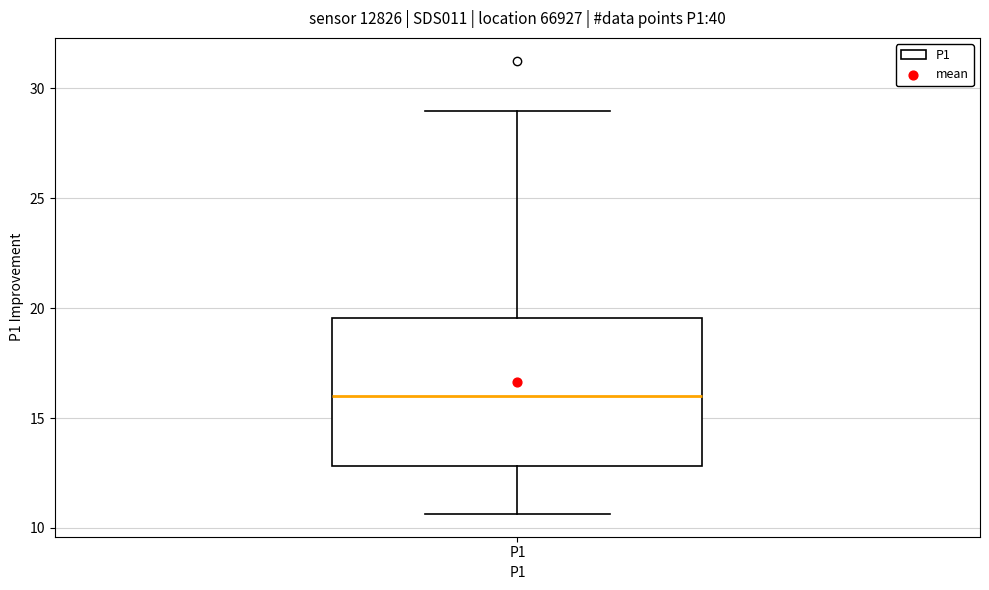

Transcribe this box plot: give where the median line is, the range the box spans, and where the two whiskers end, as read against the y-axis. The values are not printed on the chart, so give them approximately, as read against the axis.

median 16.0, box 13.0 to 19.5, whiskers 10.5 to 29.0